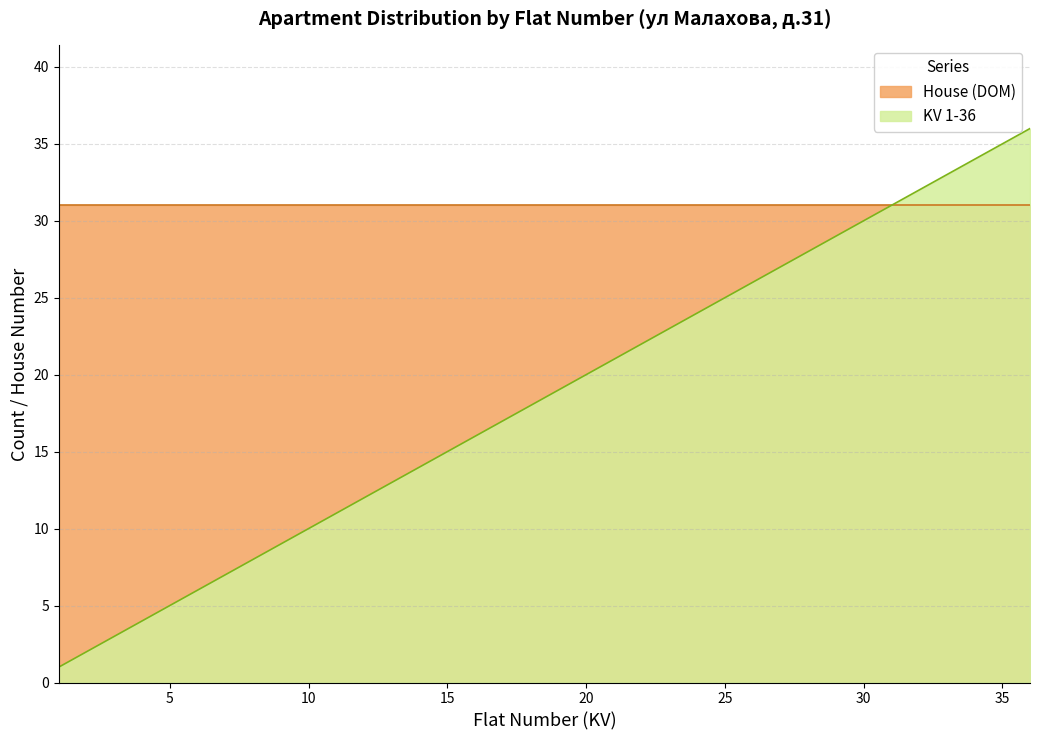

What is the average value?

18